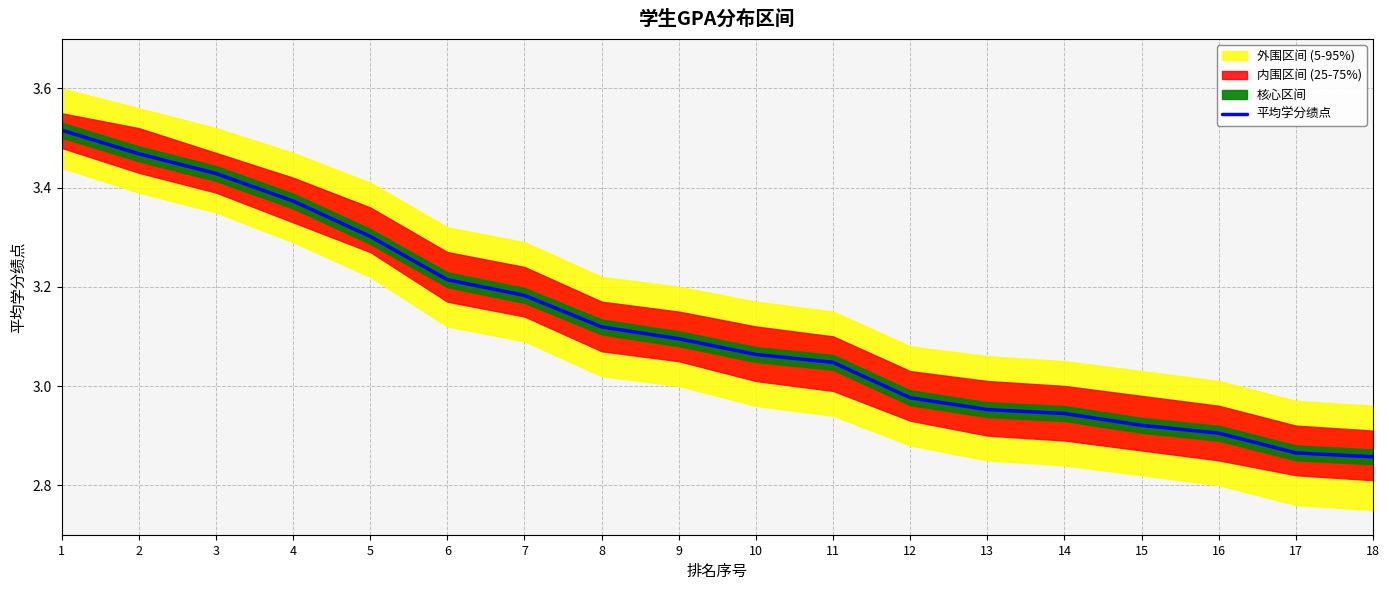

What is the value of the 5th point from the left?

3.3